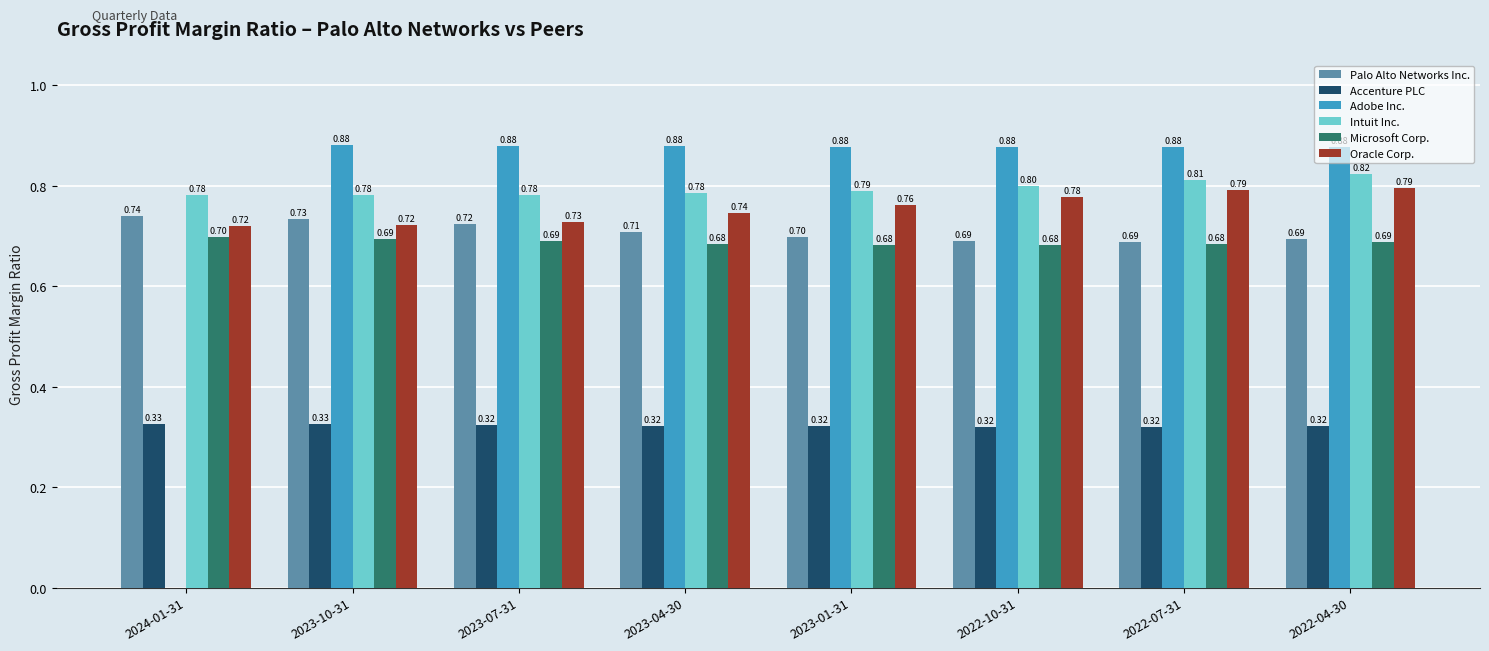

What are all the series names shown in the legend?

Palo Alto Networks Inc., Accenture PLC, Adobe Inc., Intuit Inc., Microsoft Corp., Oracle Corp.